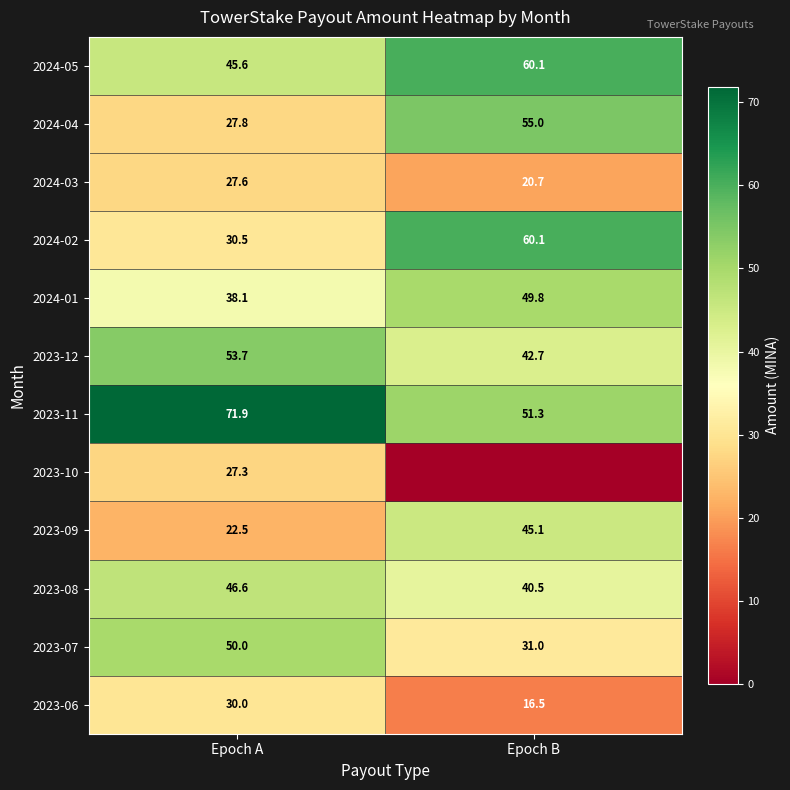

At which label does 2023-09 first exceed 45?

Epoch B